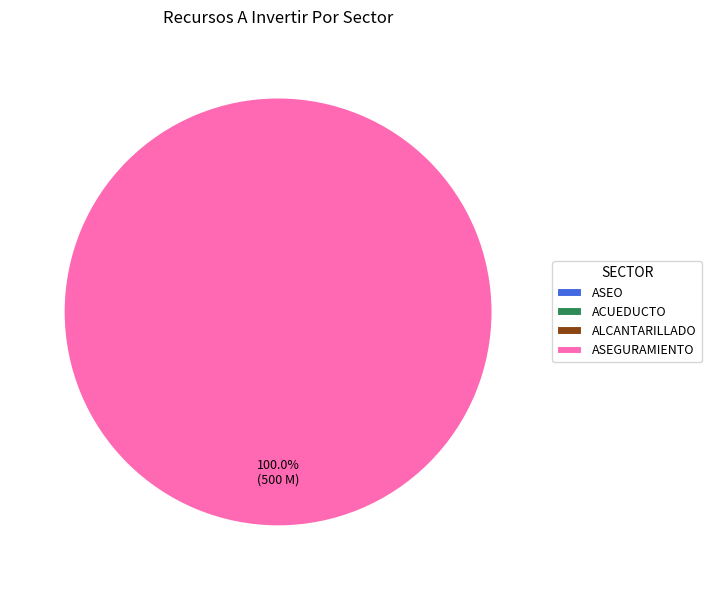

Count the number of slices in the pie.

4